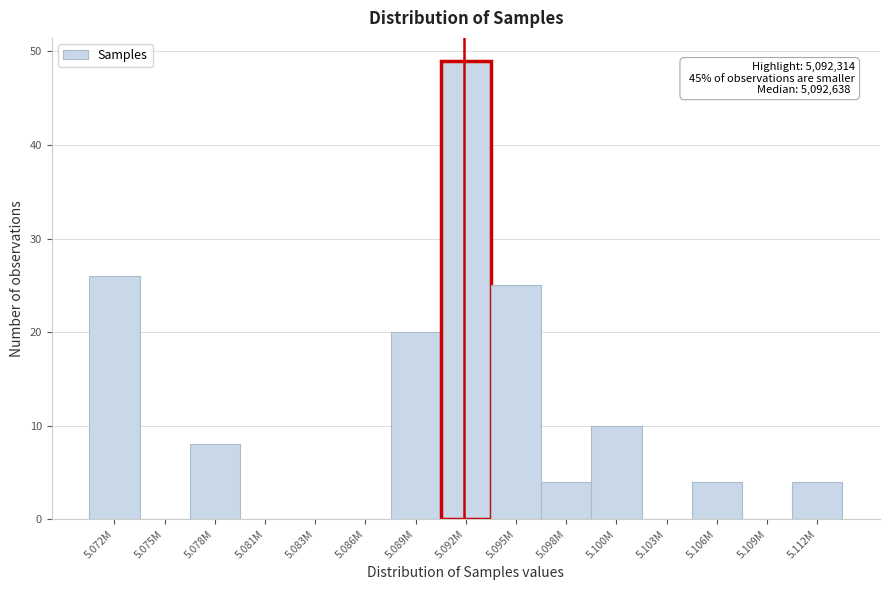

Reading right to left, what are all the values shown in this chart?

5.112M=4	5.109M=0	5.106M=4	5.103M=0	5.100M=10	5.098M=4	5.095M=25	5.092M=49	5.089M=20	5.086M=0	5.083M=0	5.081M=0	5.078M=8	5.075M=0	5.072M=26